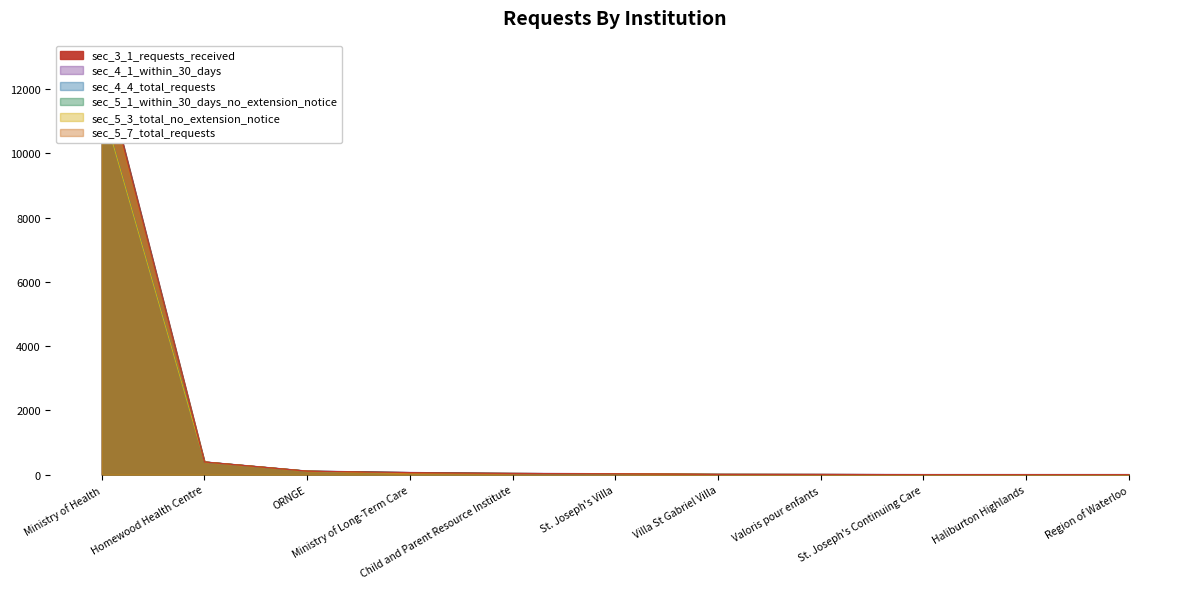

How many interior local peaks does the sec_4_1_within_30_days series have?

1